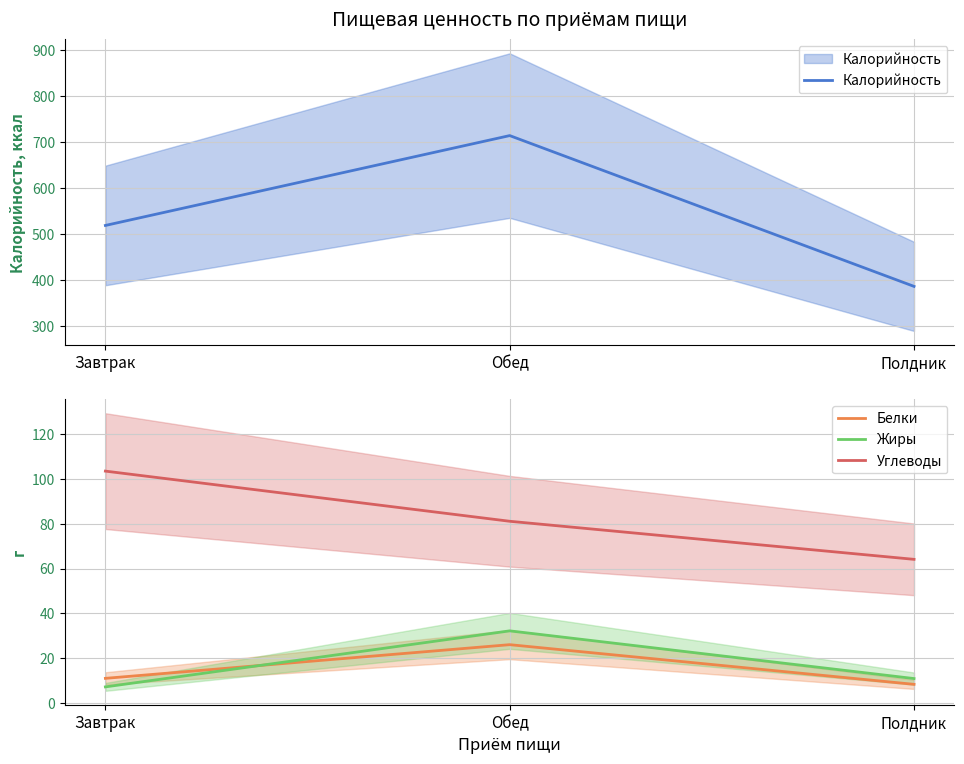

What is the average value of the Углеводы series?

82.9